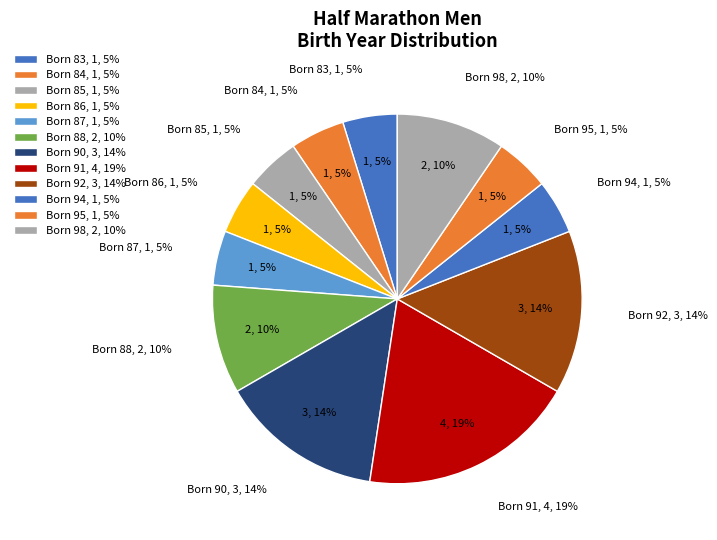

Do 90 and 91 together represent more than half of the pie?

No